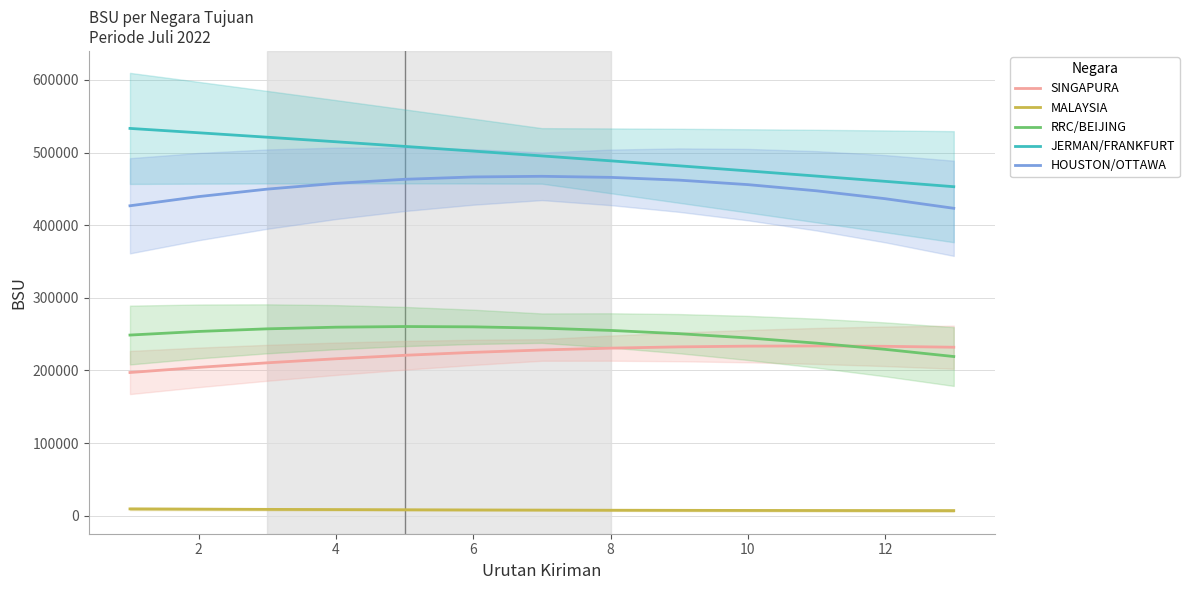

What is the maximum value for RRC/BEIJING?

260512.7